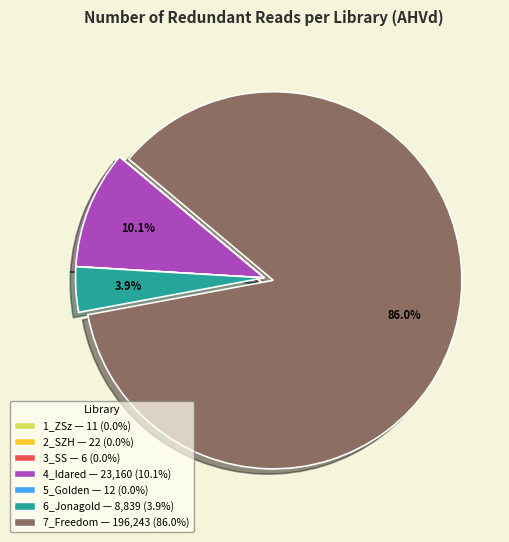

Which slice is the largest?

7_Freedom